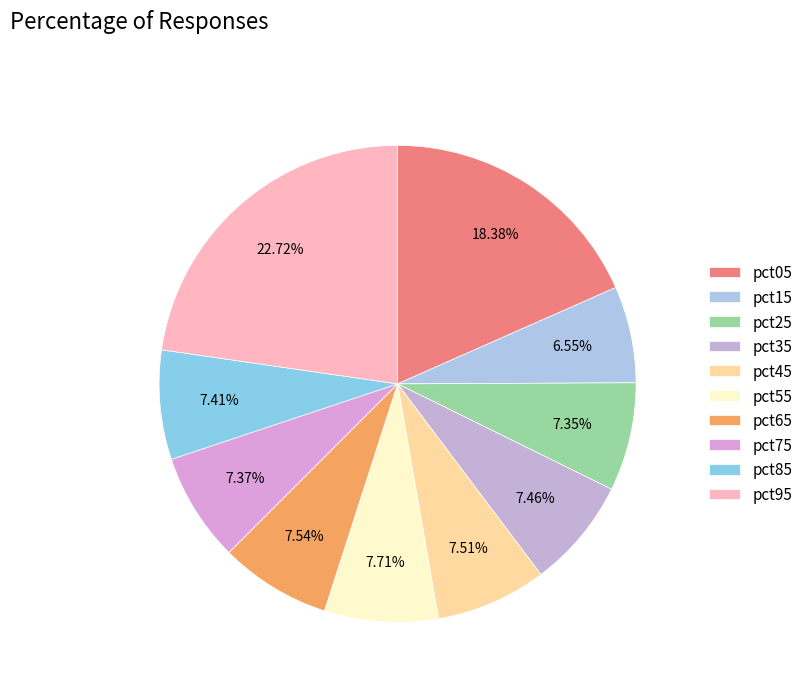

Rank the categories by value from lowest to highest.

pct15, pct25, pct75, pct85, pct35, pct45, pct65, pct55, pct05, pct95